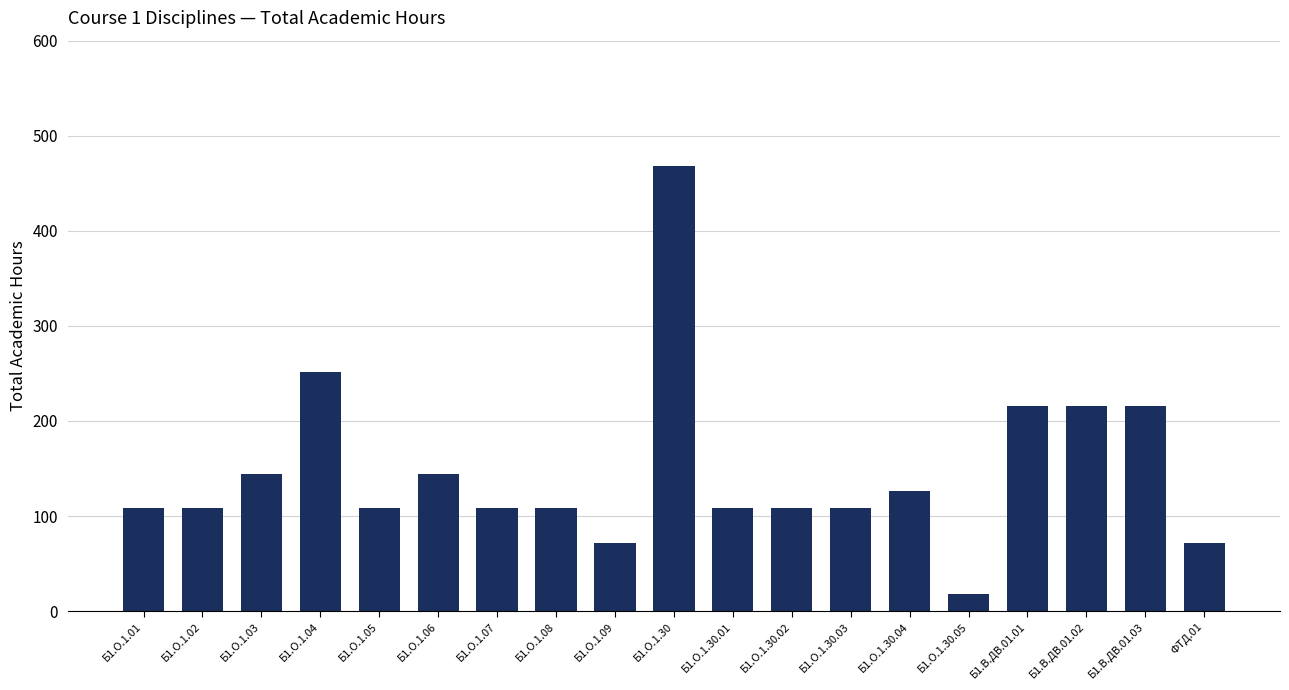

True or false: the data shows 30 at Б1.О.1.09.

False